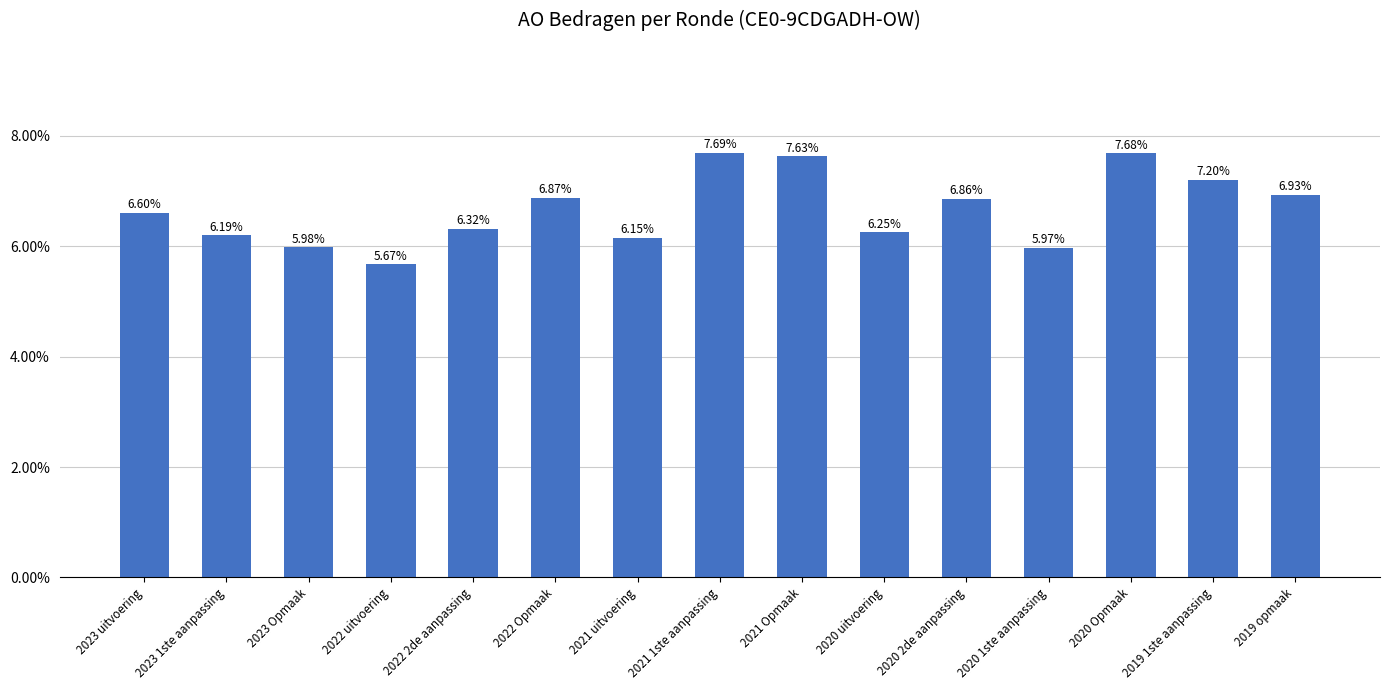

Is it true that the value at 2021 Opmaak is 0.1?

False